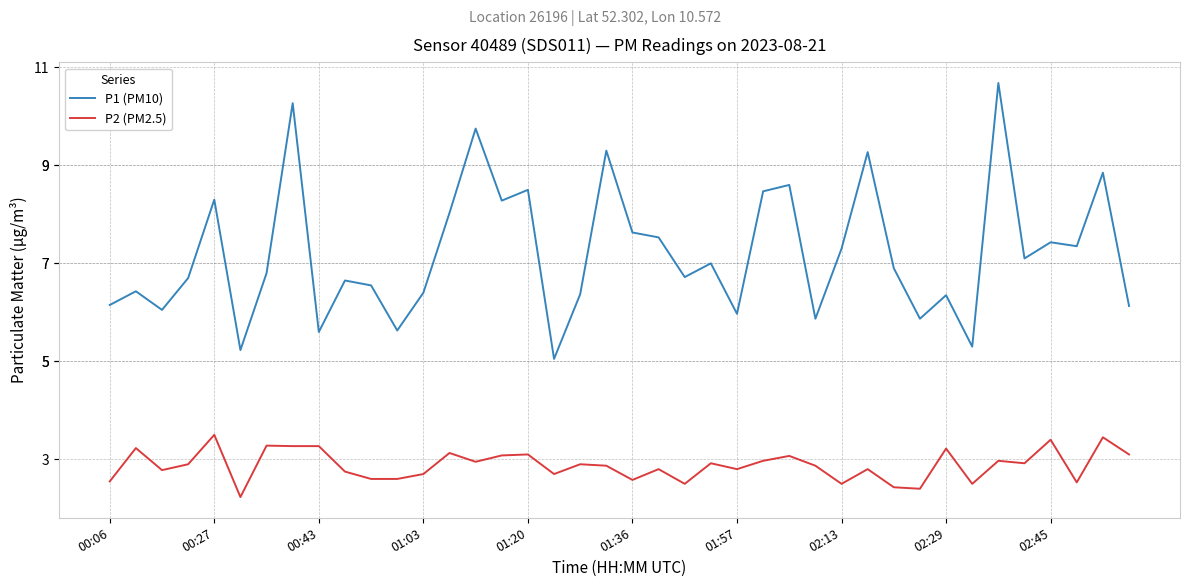

Which series has the largest range (max minus min)?

P1 (PM10)